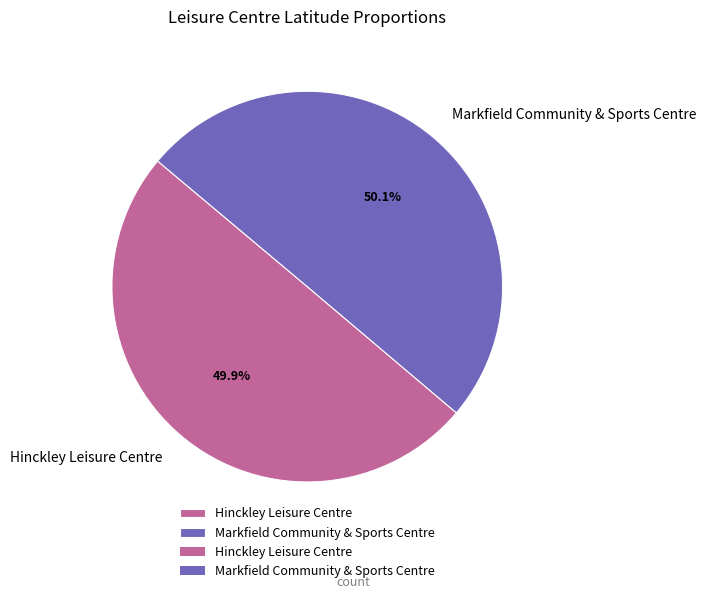

To the nearest percent, what is the average slice percentage?

50%